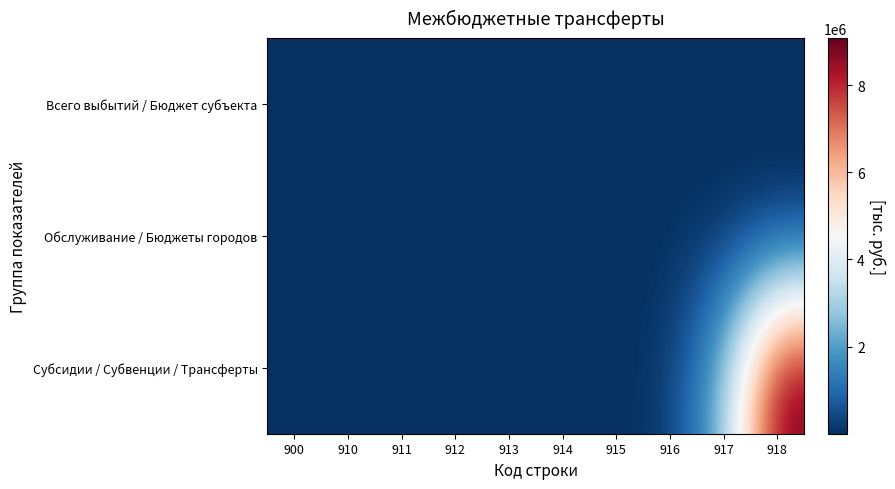

What is the total value across all series at 910?

2760